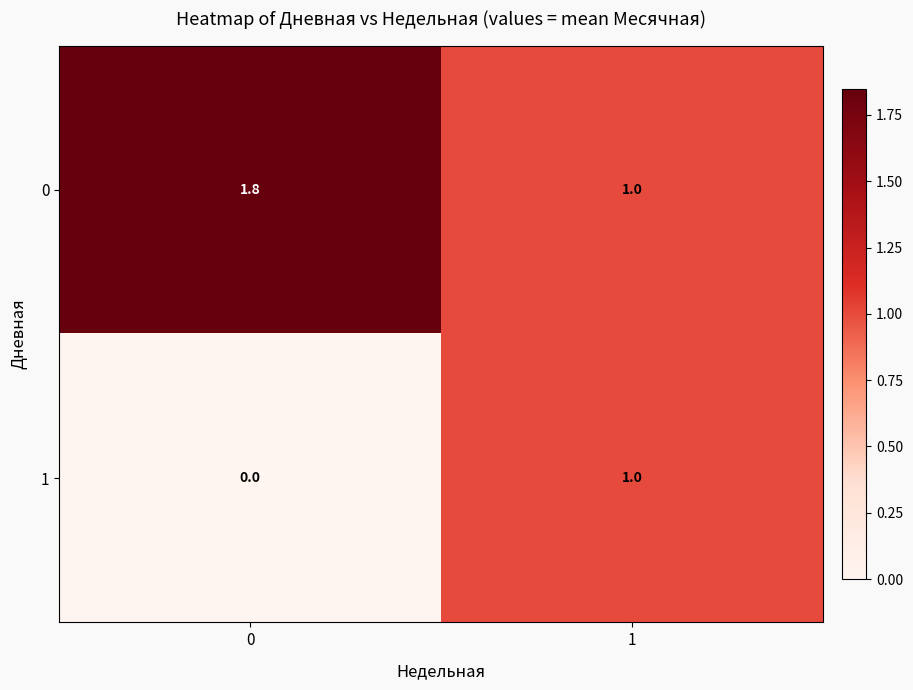

Which series has the largest total across all categories?

0